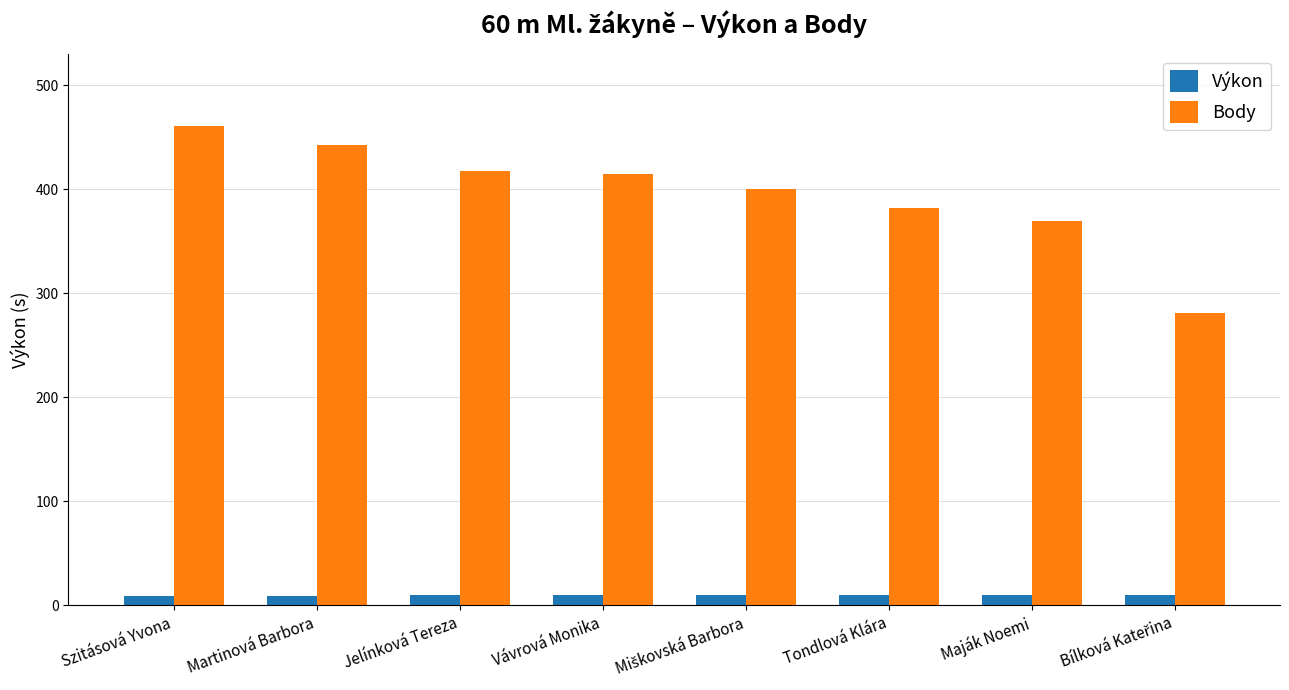

True or false: Body has a value of 88.6 at Maják Noemi.

False